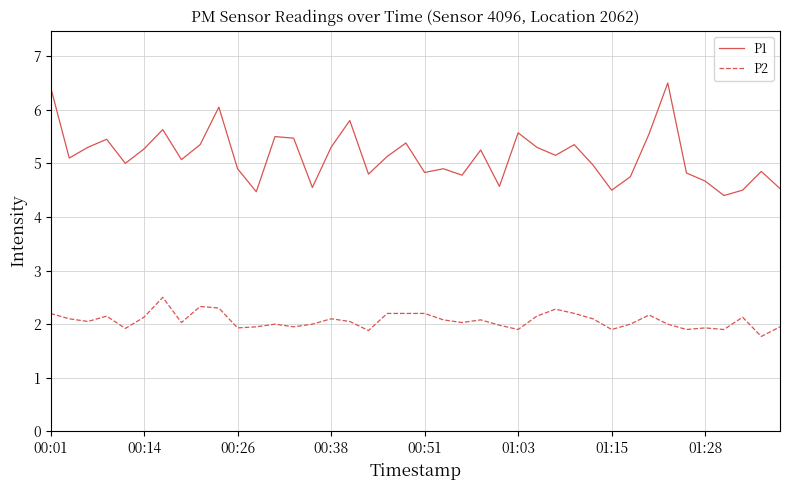

What is the difference between the maximum and minimum values in the P2 series?

0.7